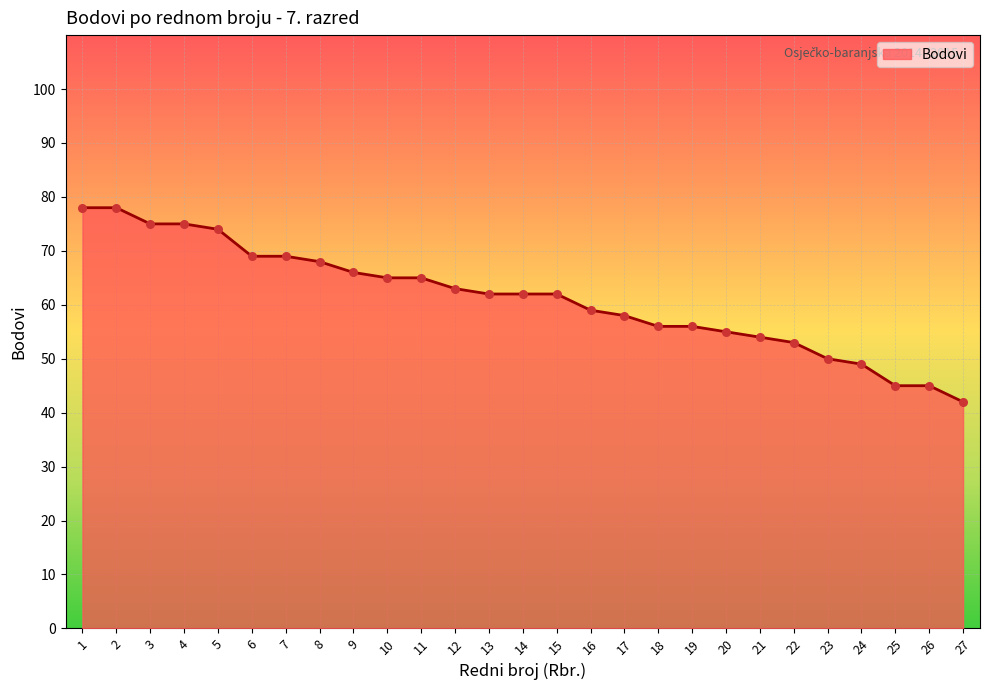

Approximately how many times larger is the value at 9 compared to 3?

0.9